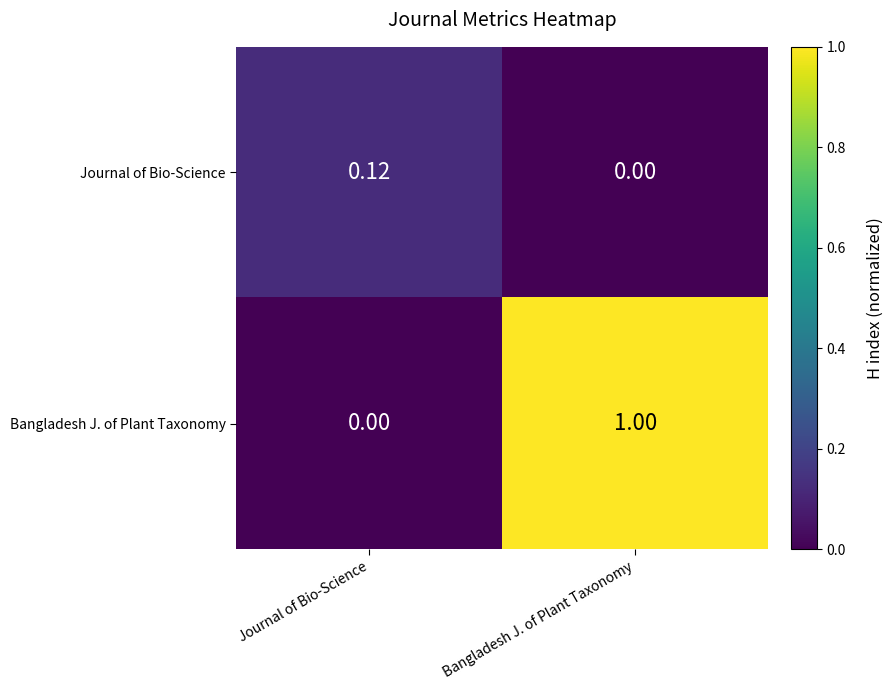

How many data points does each series have?

2